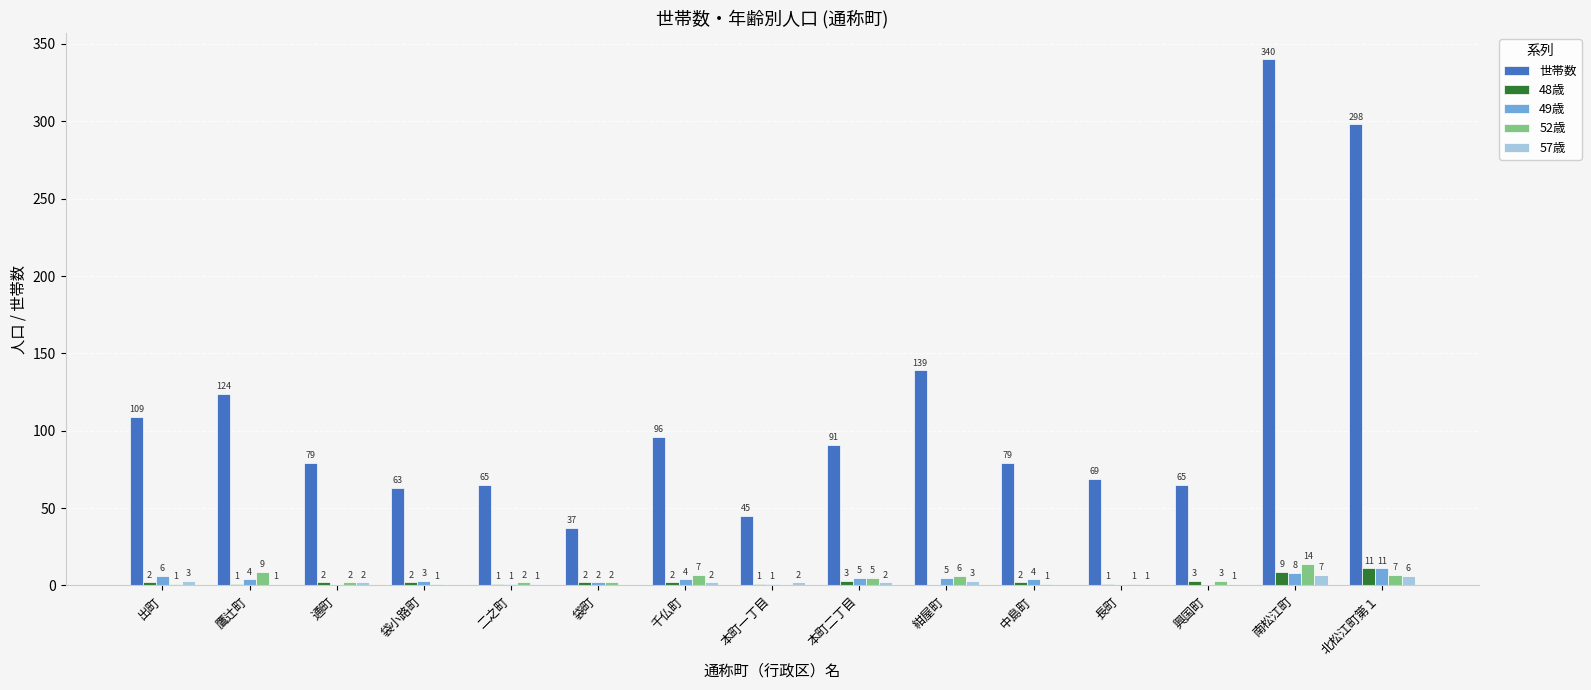

At which category is the sum across all series the highest?

南松江町